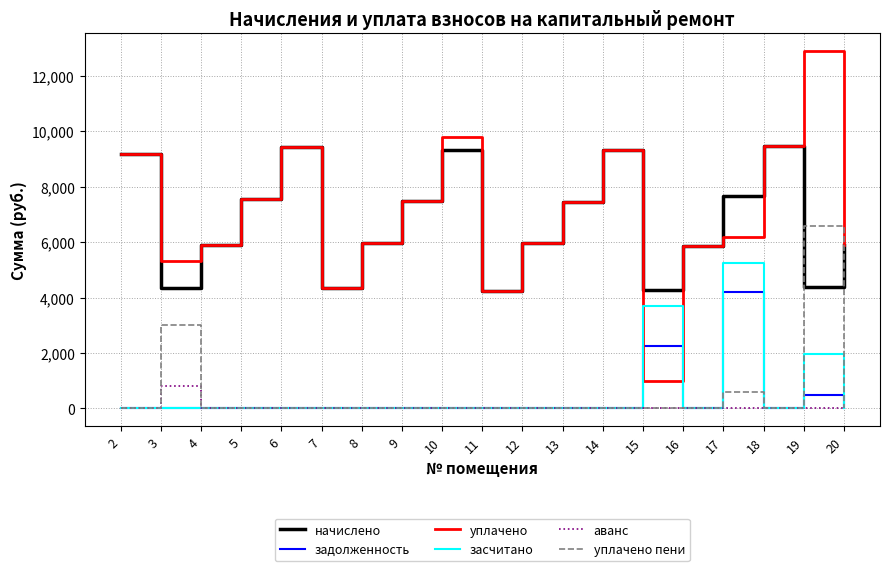

What is the spread (max minus min) of values at 6?

9439.2